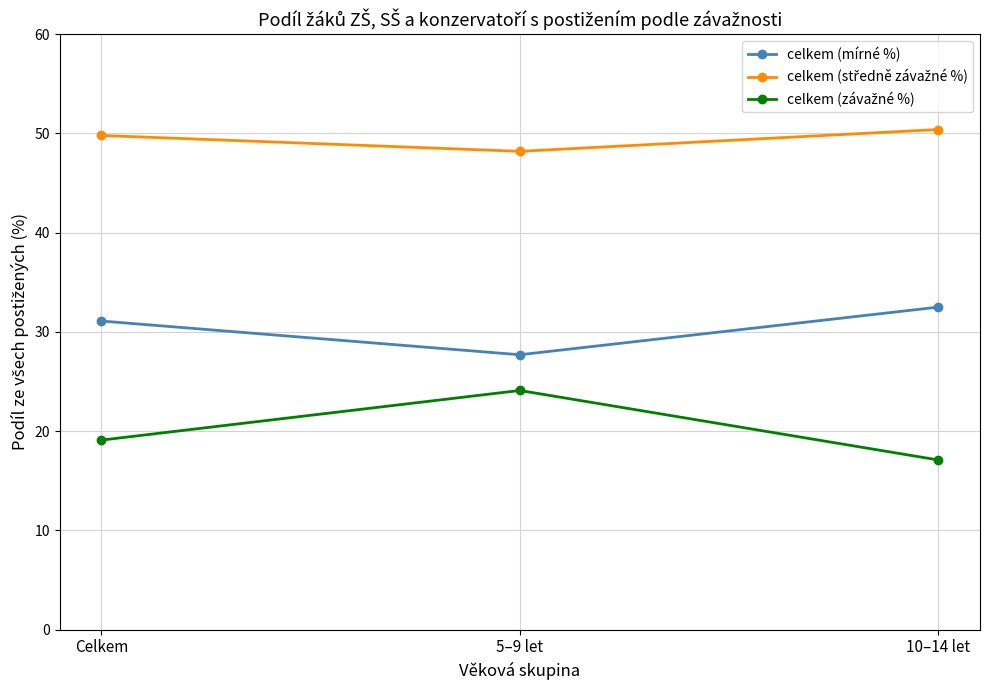

What is the greatest value displayed?

50.4